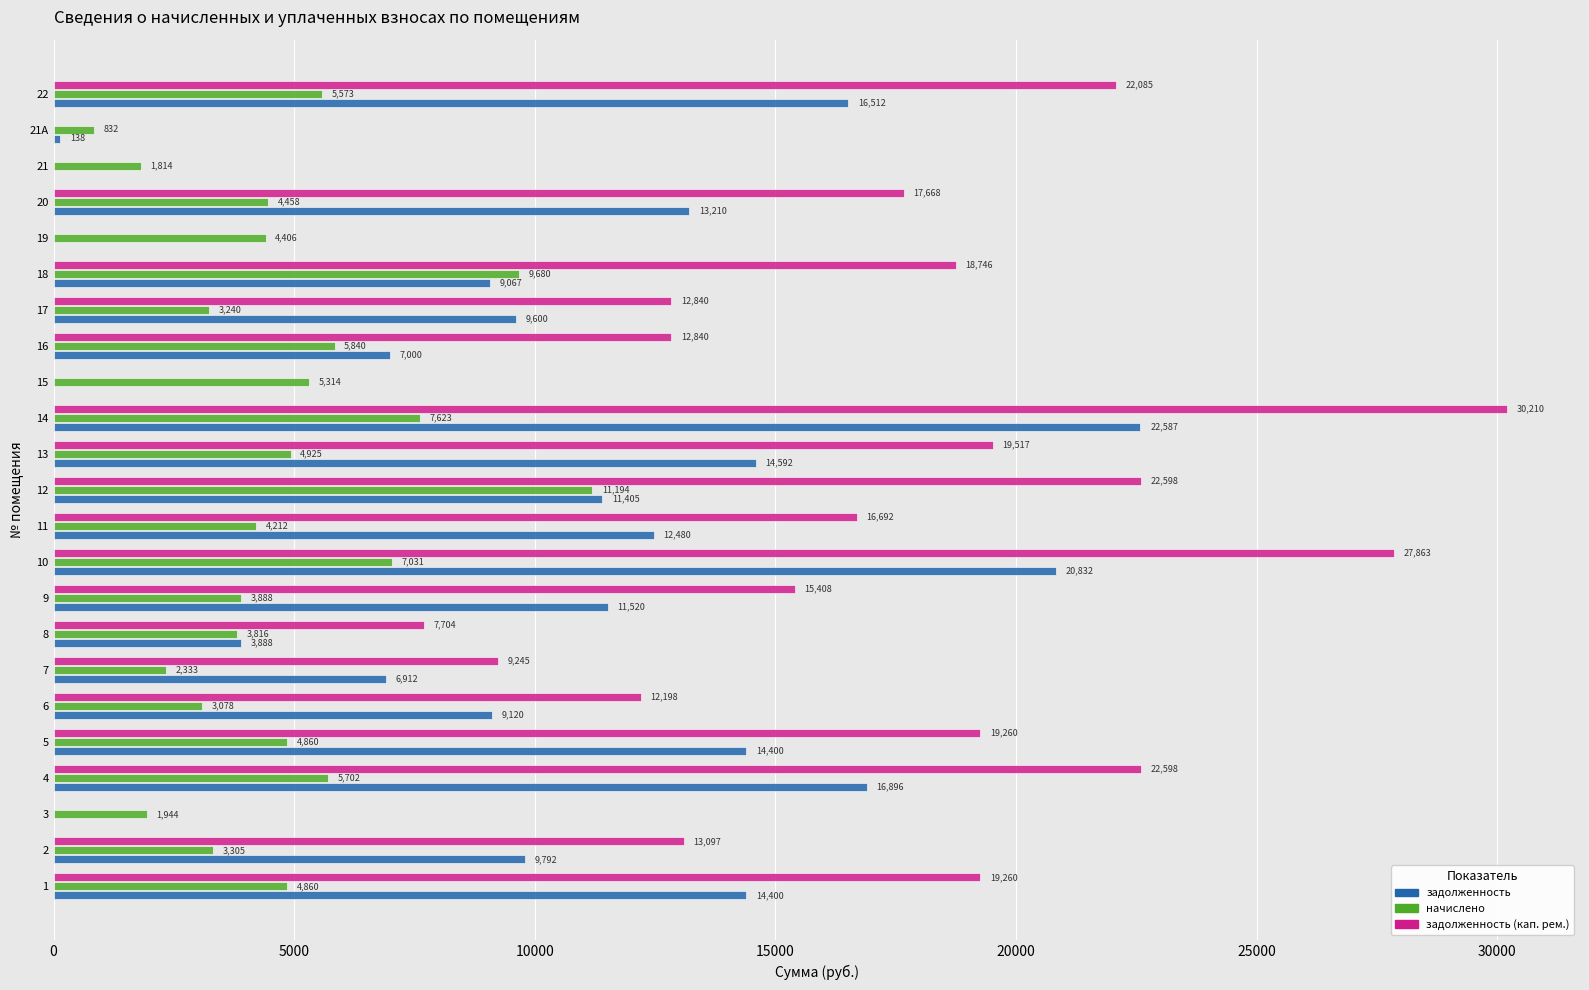

At which label is задолженность closest to 11293?

12